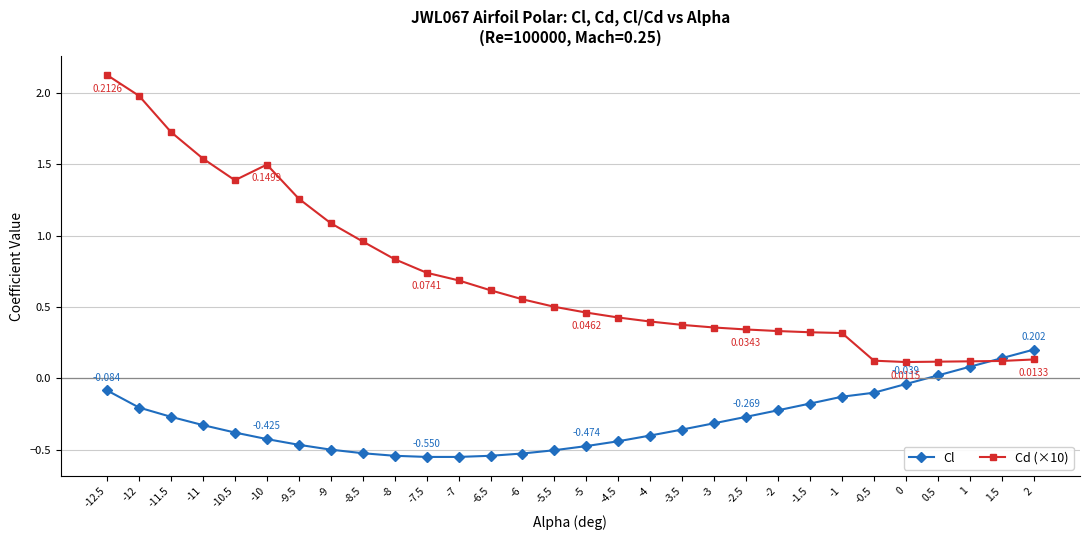

Does the chart display data point markers on the line(s)?

Yes